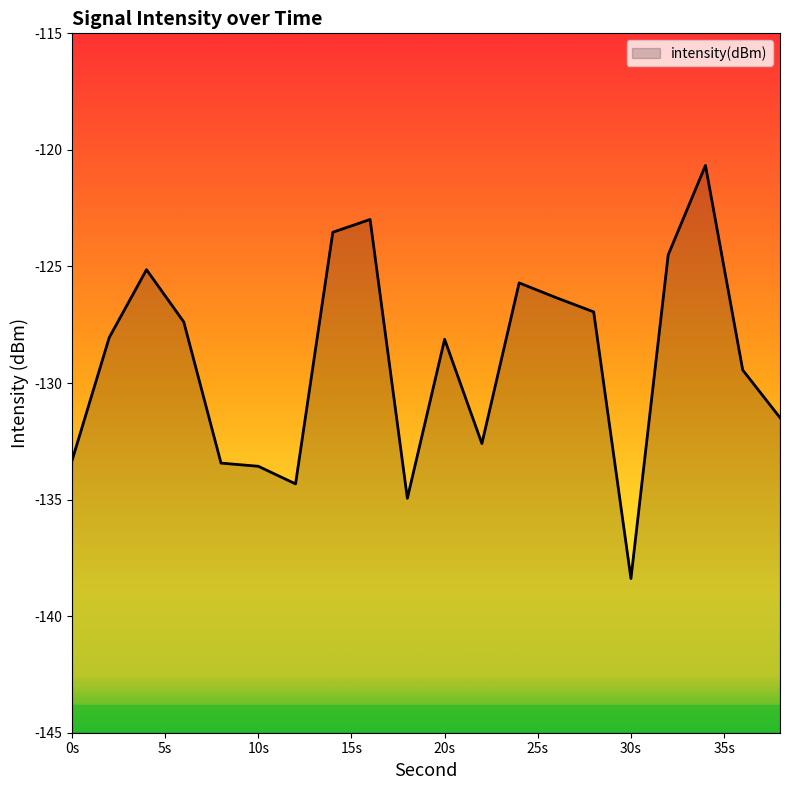

How many distinct data groups are displayed?

1